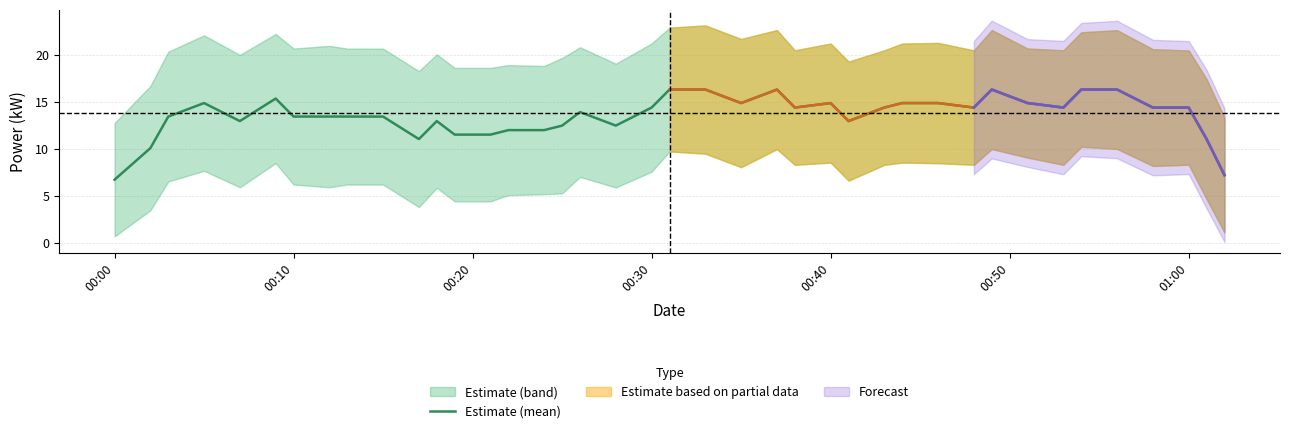

How many data points does each series have?

40